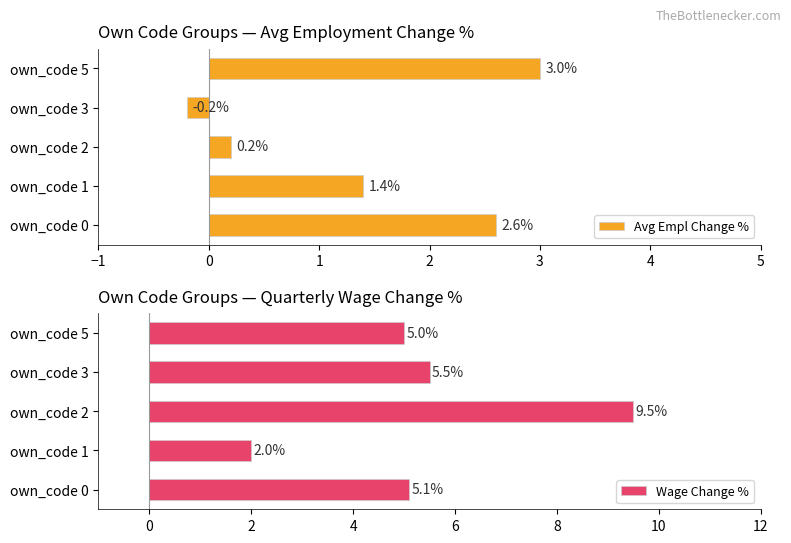

Are the bars grouped side by side (vs. stacked)?

Yes